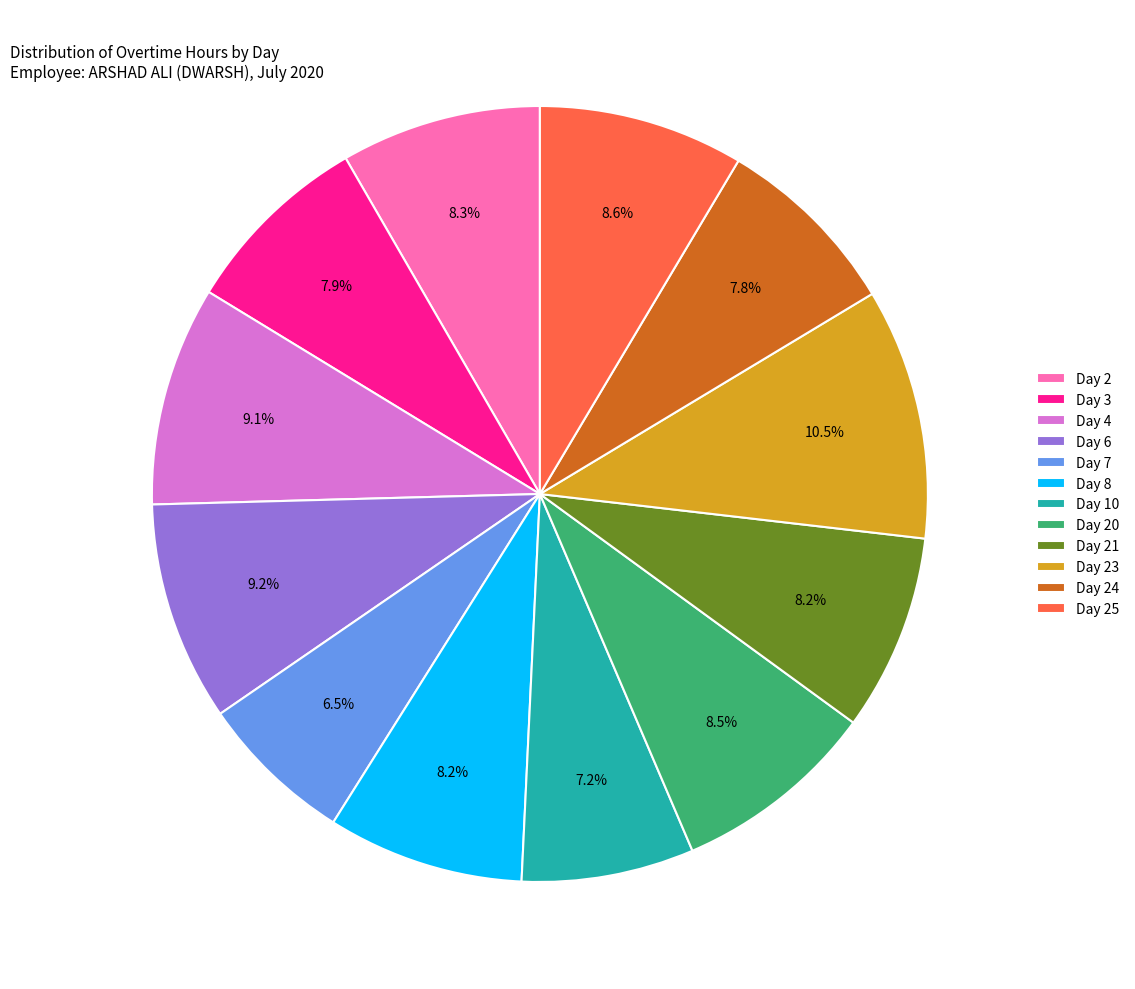

What is the ratio of the value at Day 25 to the value at Day 23?

0.8